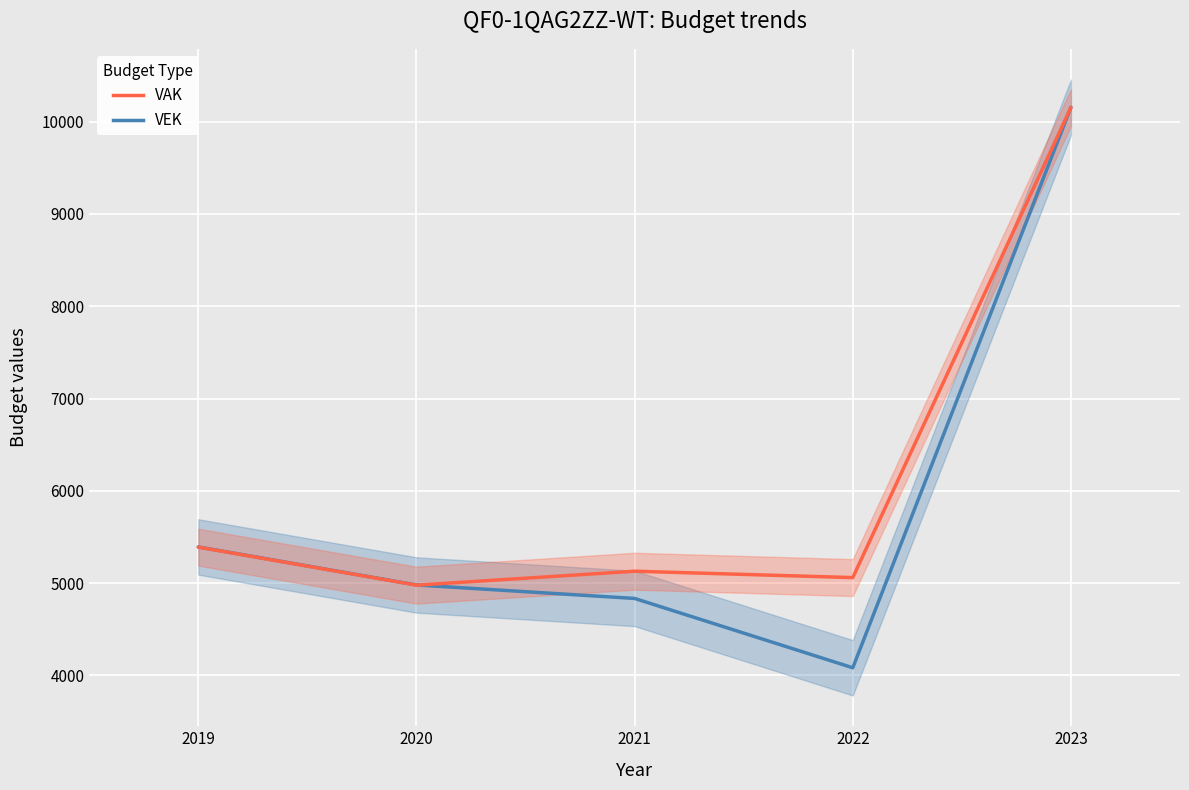

At how many categories does at least one series exceed 7054?

1